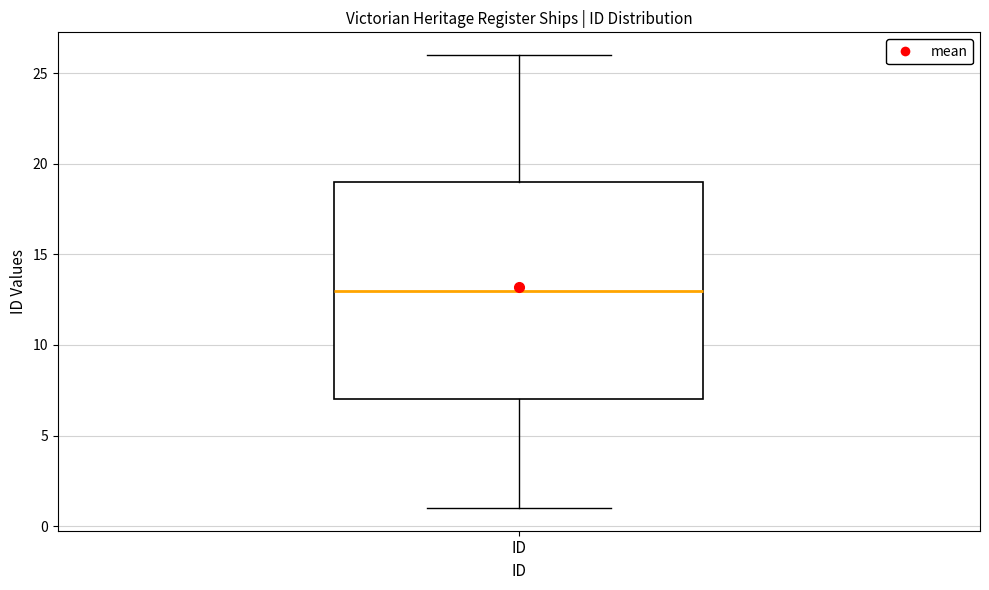

Read this box plot against the y-axis: the position of the median line, the range covered by the box, and the ends of both whiskers. The values are not printed on the chart, so give them approximately, as read against the axis.

median 13, box 7 to 19, whiskers 1 to 26